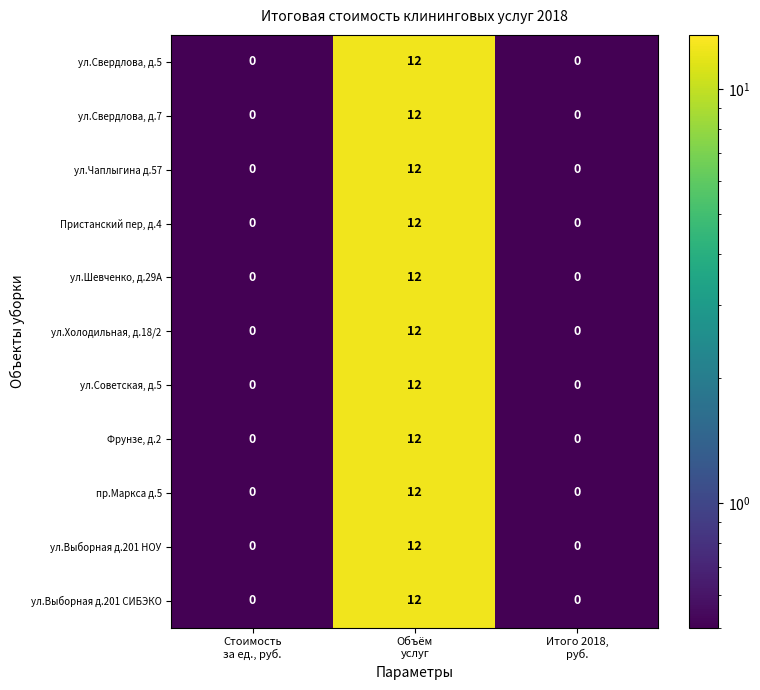

What is the greatest value displayed?

12